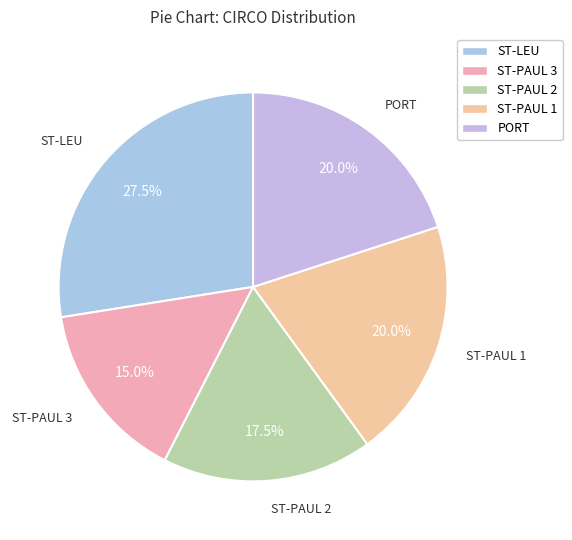

Does any single category account for the majority?

No